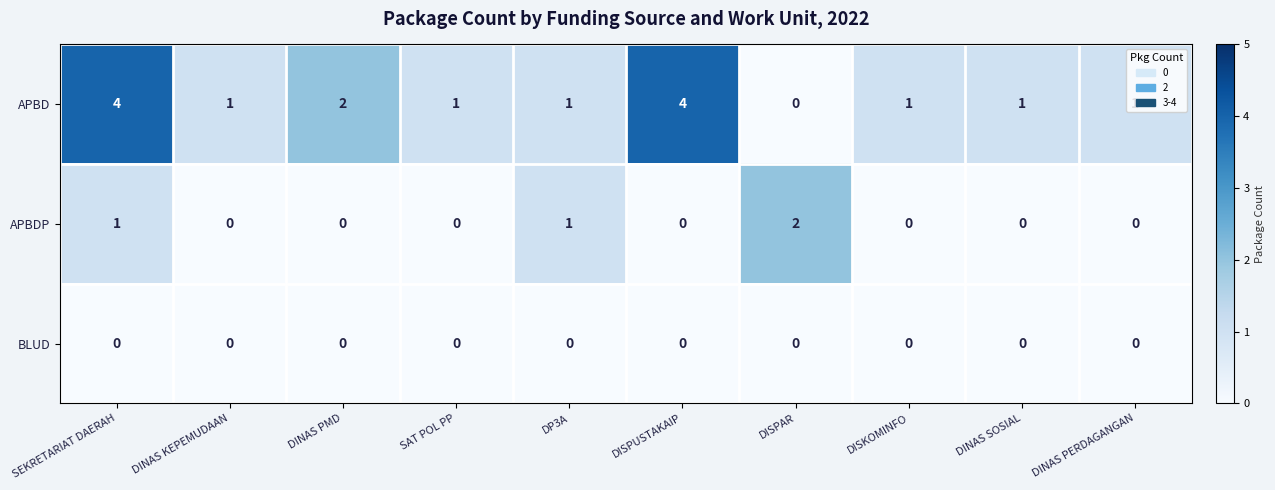

At which label is APBD closest to 2?

DINAS PMD